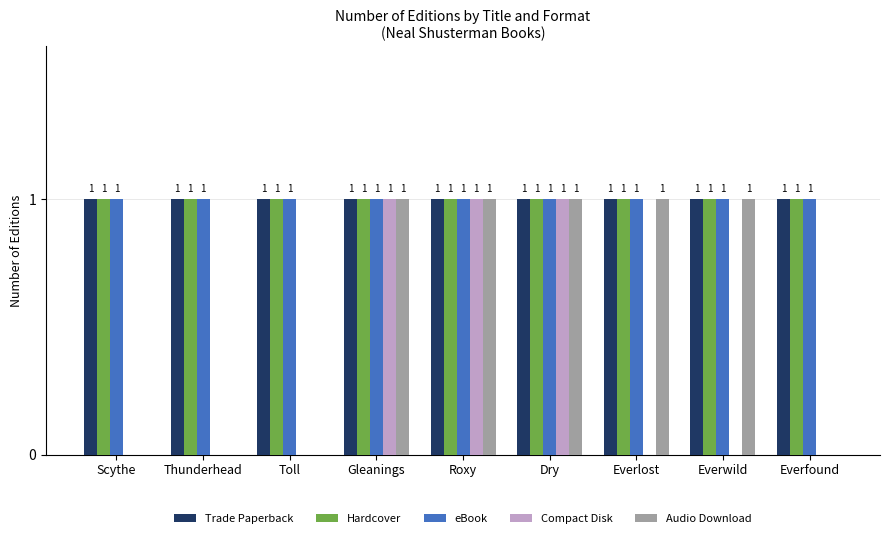

Between Thunderhead and Everlost, which series saw the biggest shift?

Audio Download